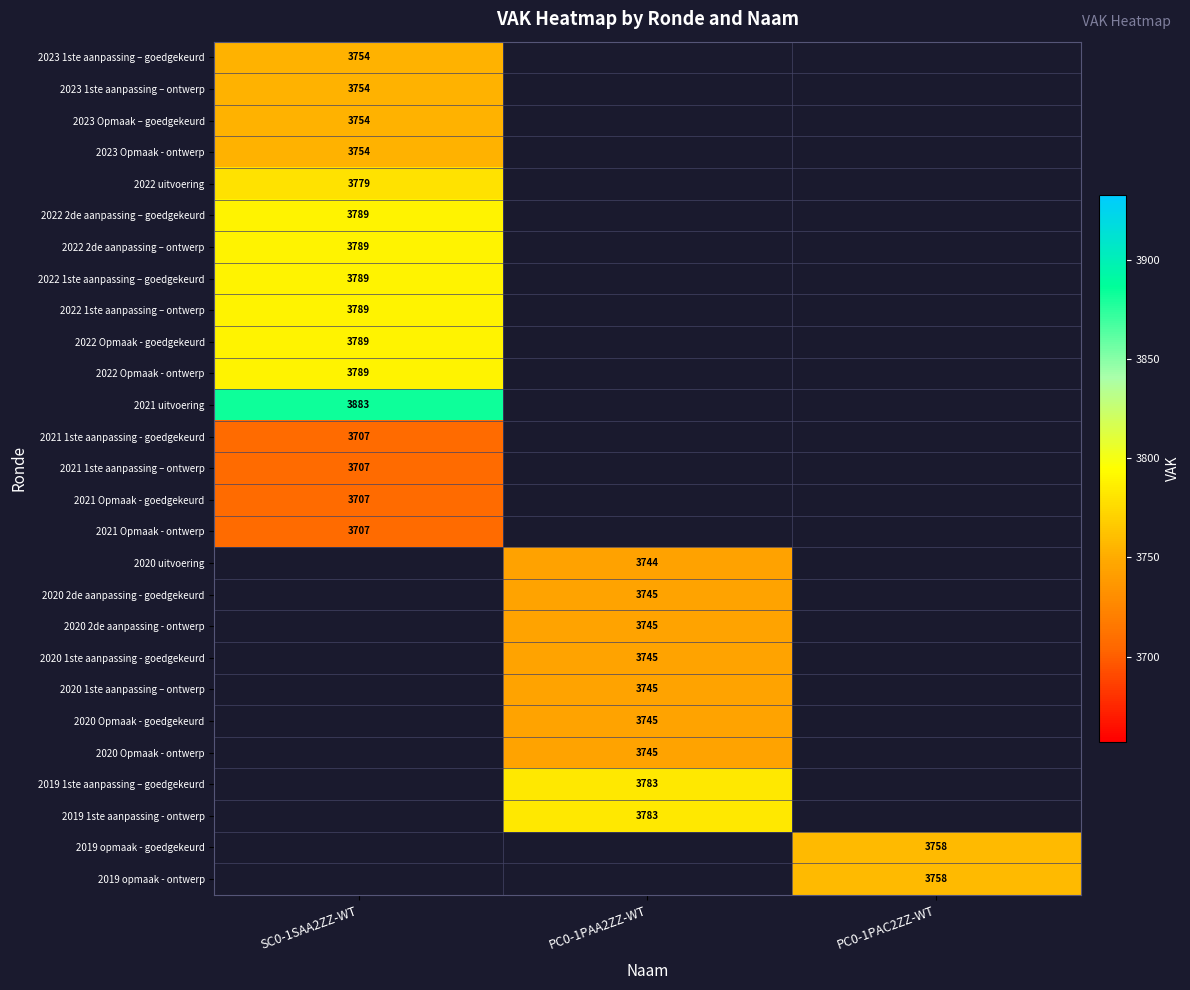

Which has a higher value, PC0-1PAC2ZZ-WT or SC0-1SAA2ZZ-WT?

SC0-1SAA2ZZ-WT